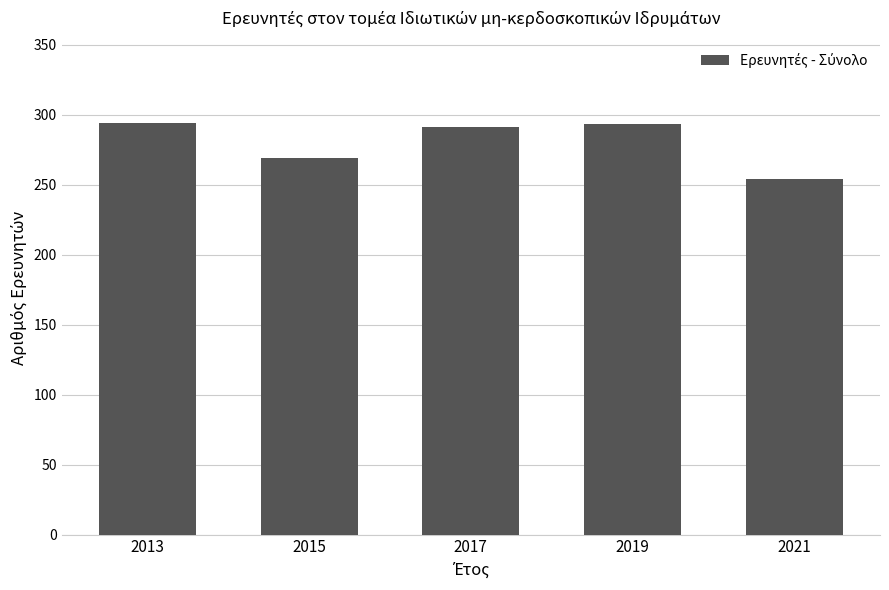

How many categories are shown in the chart?

5